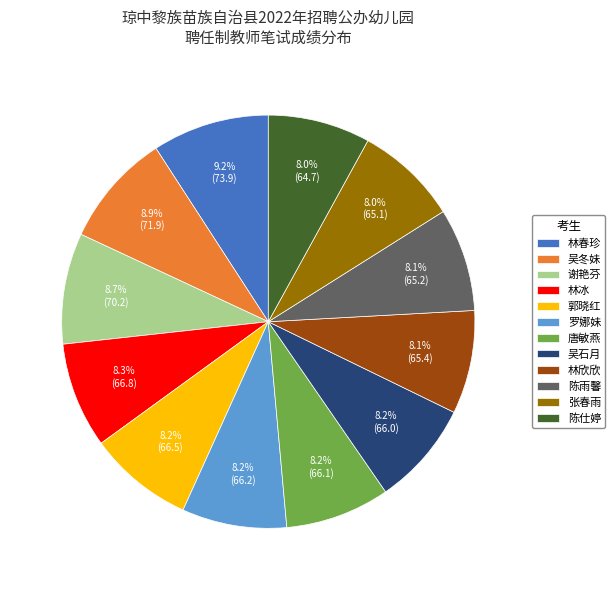

How many slices are in this pie chart?

12